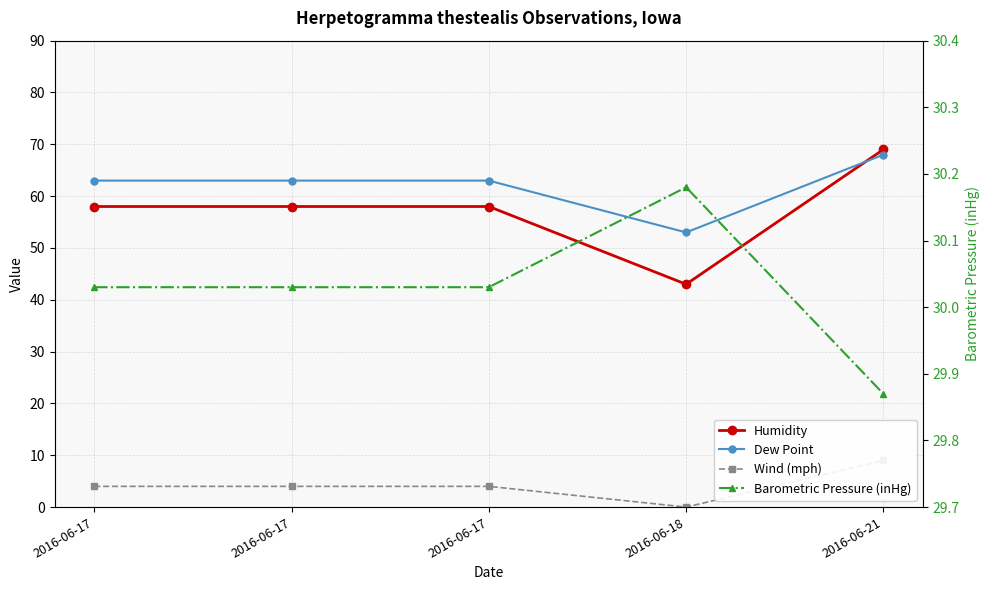

What is the sum of all Humidity values?

286.0